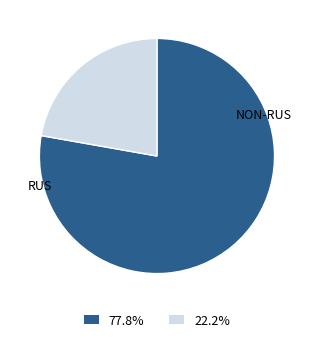

Is there a majority slice in this chart?

Yes